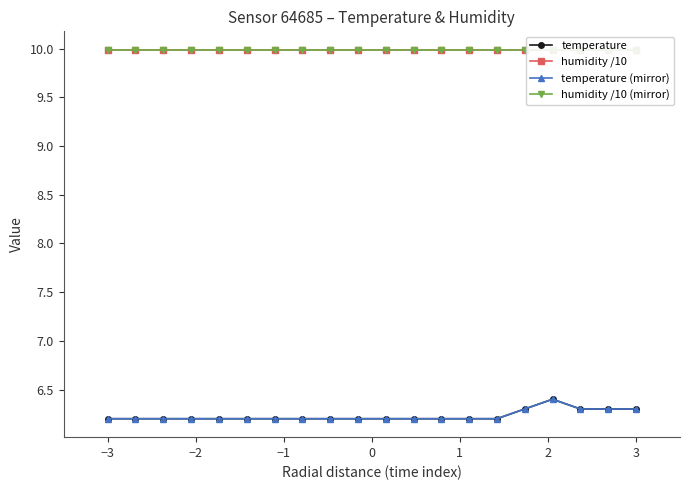

True or false: humidity /10 (mirror) has more than 1 interior local peaks.

False